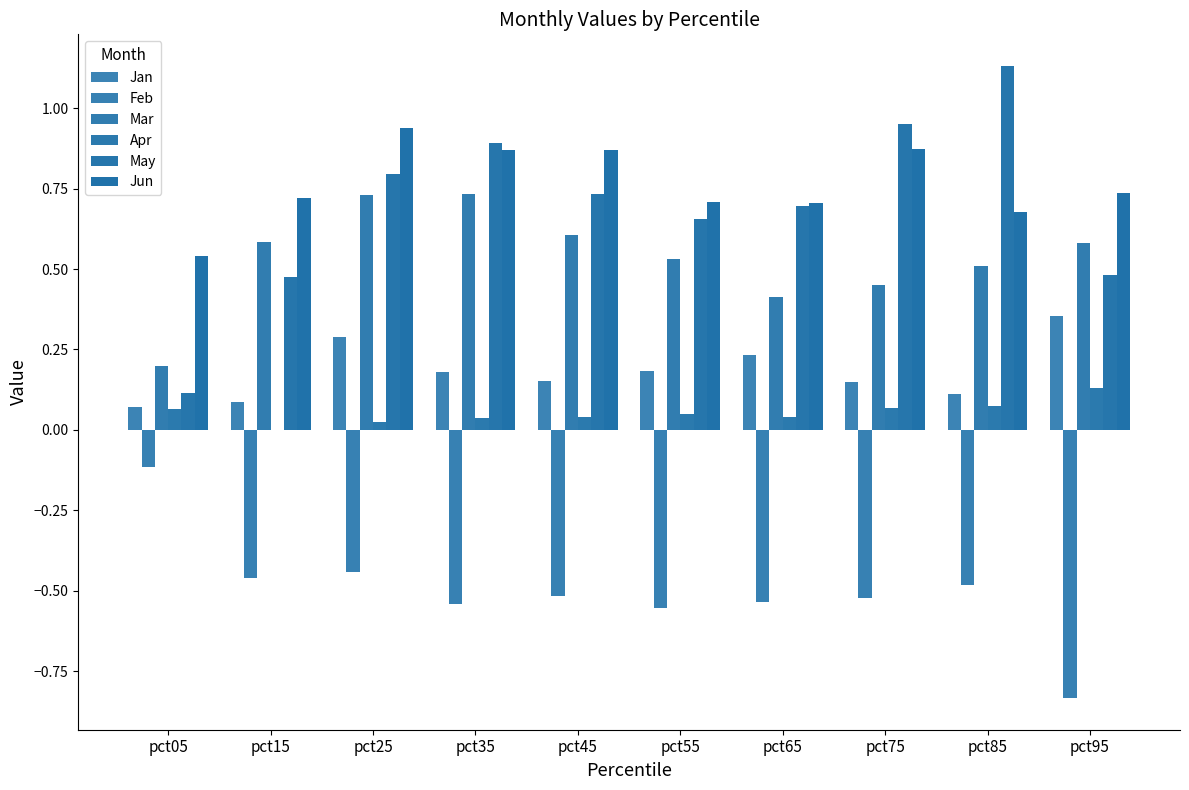

Which label corresponds to the smallest value in the chart?

pct95